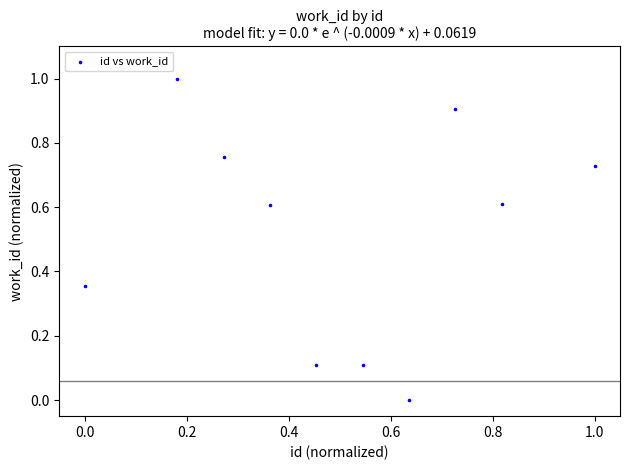

What is the average Y value?

0.5